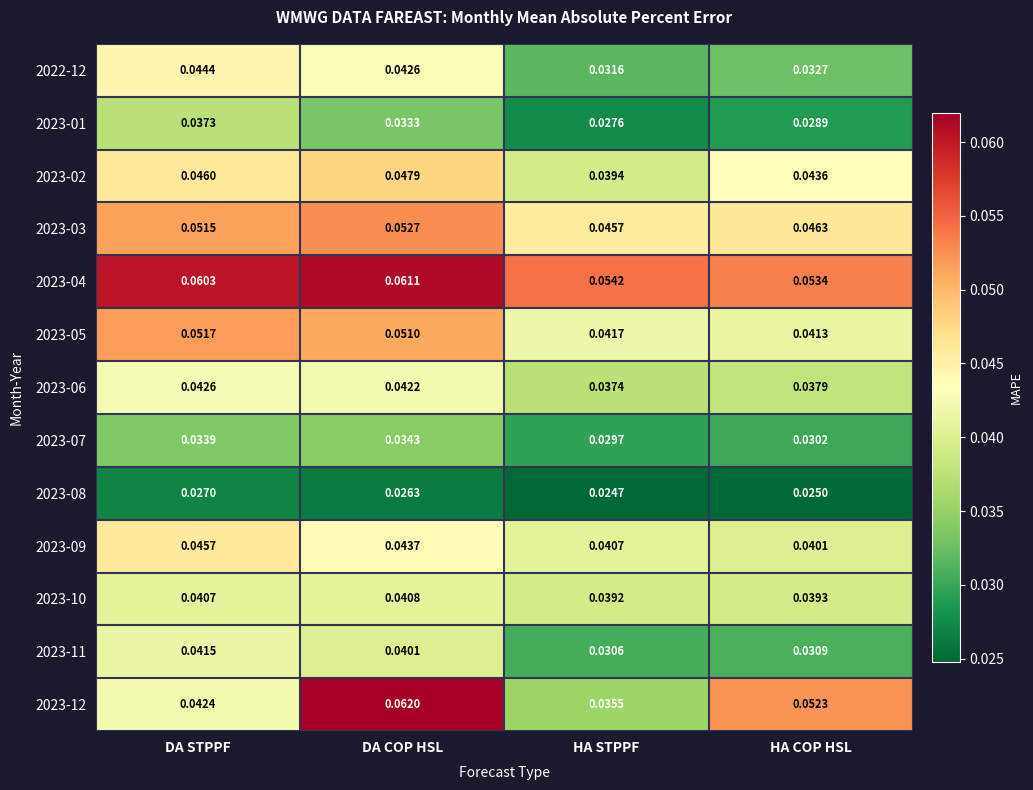

Is the value of 2023-06 at HA STPPF greater than the value of 2022-12 at HA STPPF?

Yes